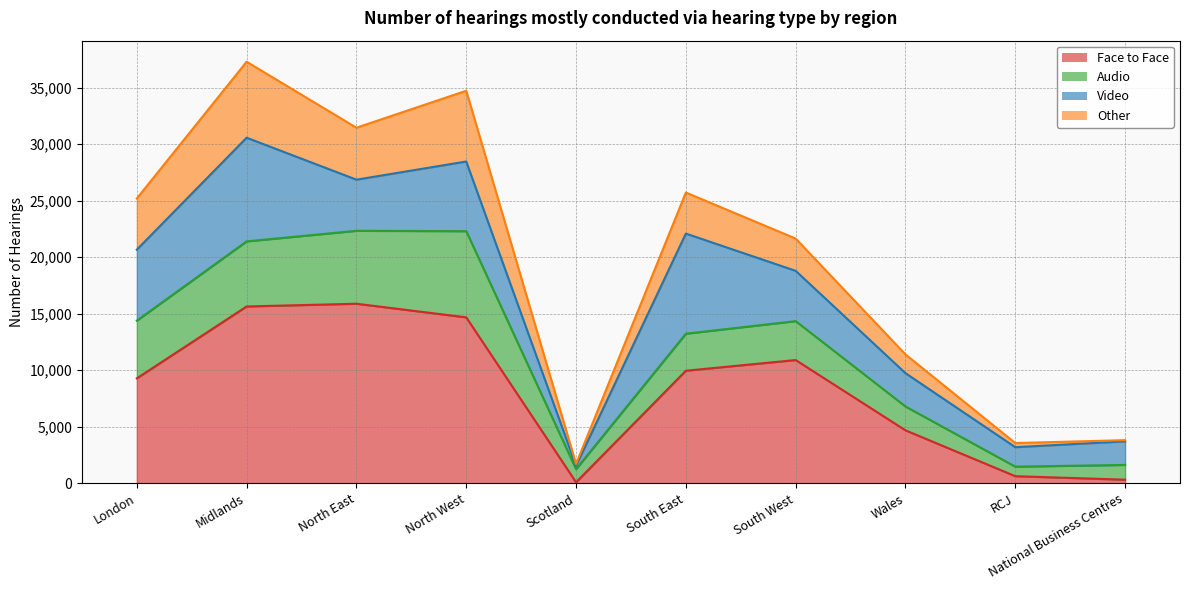

The value of Face to Face at North East is 15885. True or false?

True